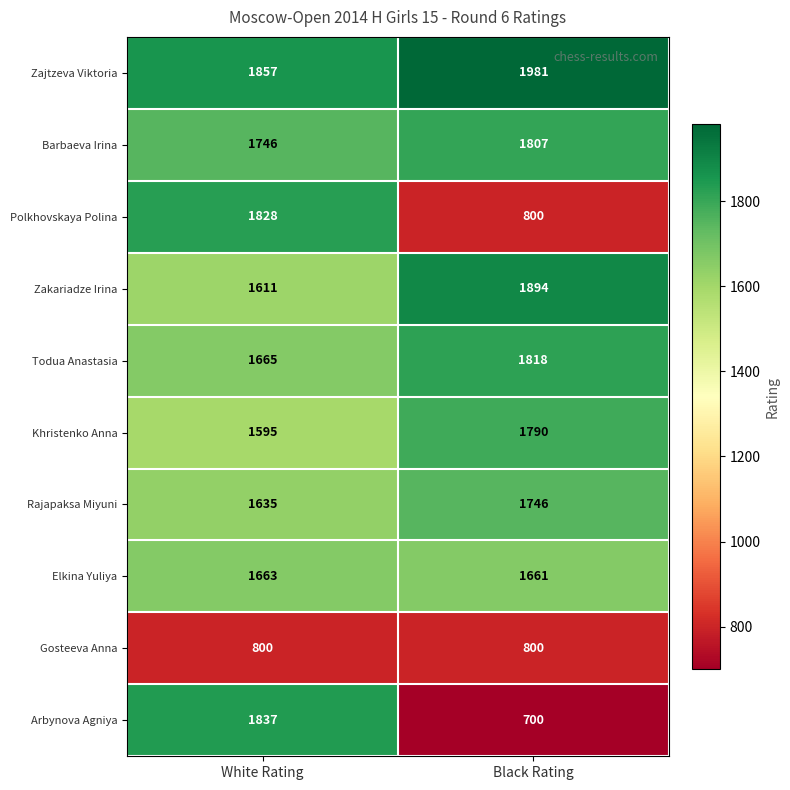

What is the spread (max minus min) of values at White Rating?

1057